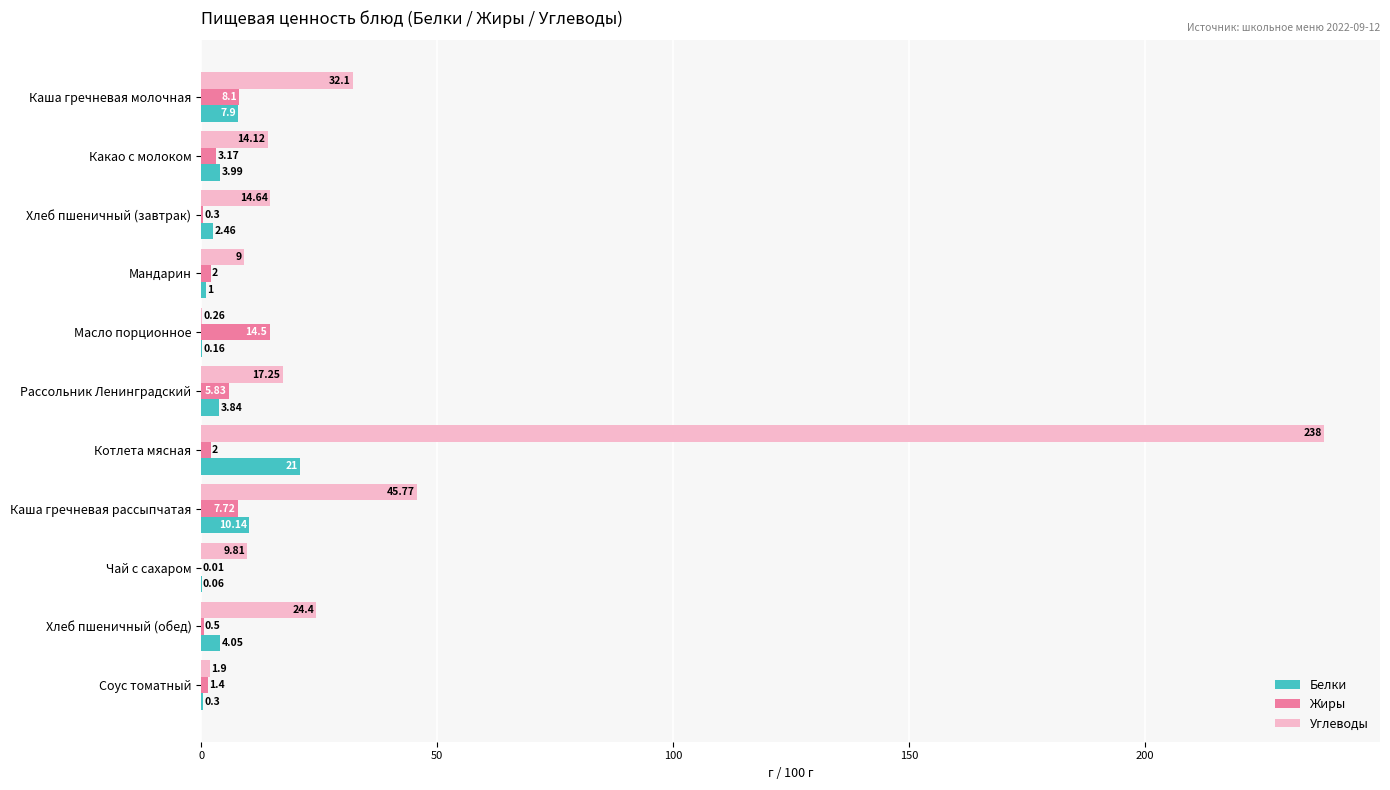

Count the number of categories in the chart.

11